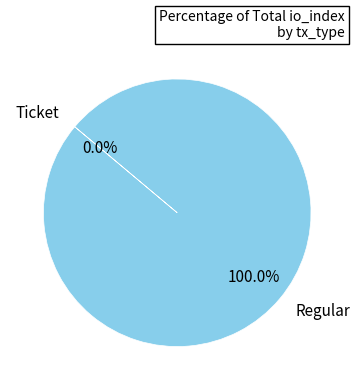

Combined, what portion of the pie is Regular and Ticket?

100.0%